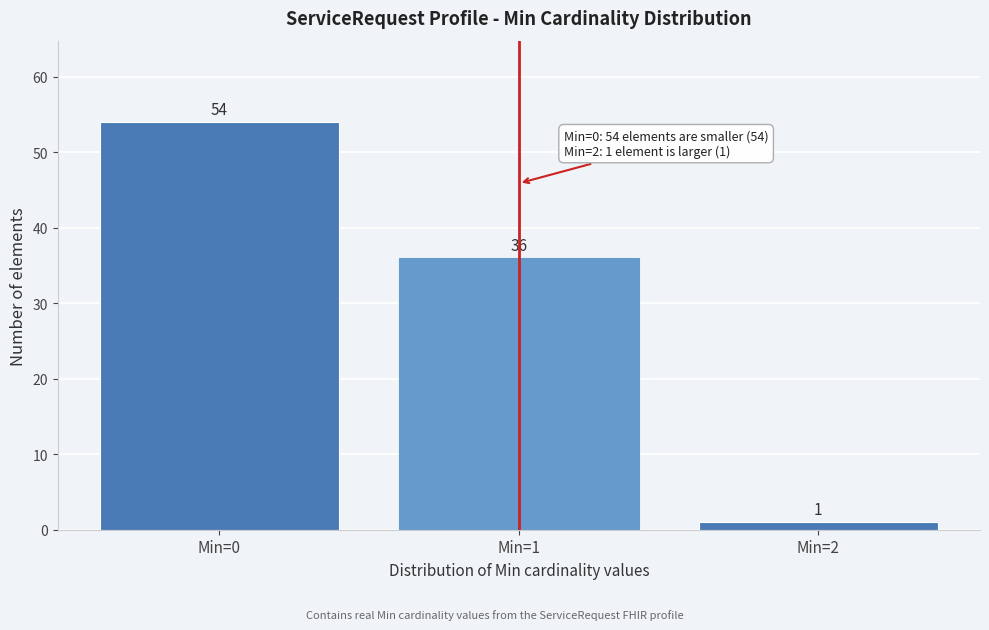

Reading right to left, list all the values displayed in this chart.

Min=2=1	Min=1=36	Min=0=54